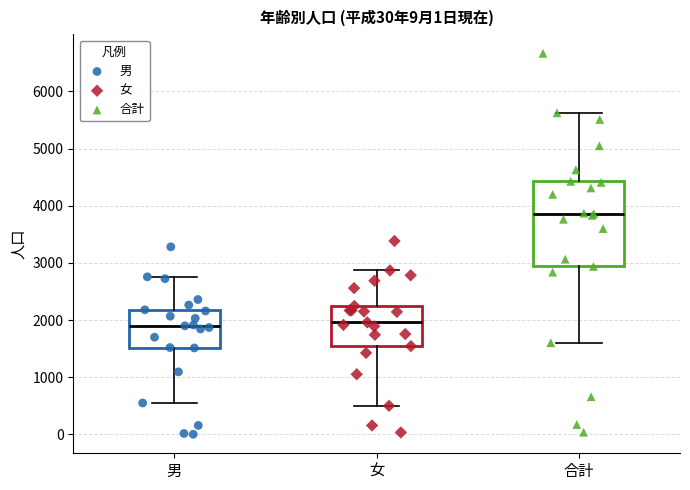

Reading left to right, read every box against the y-axis: the position of its median line, the range the box covers, and the ends of its whiskers. The values are not printed on the chart, so give them approximately, as read against the axis.

男: median 1900, box 1500 to 2200, whiskers 600 to 2800
女: median 2000, box 1500 to 2200, whiskers 500 to 2900
合計: median 3900, box 2900 to 4400, whiskers 1600 to 5600